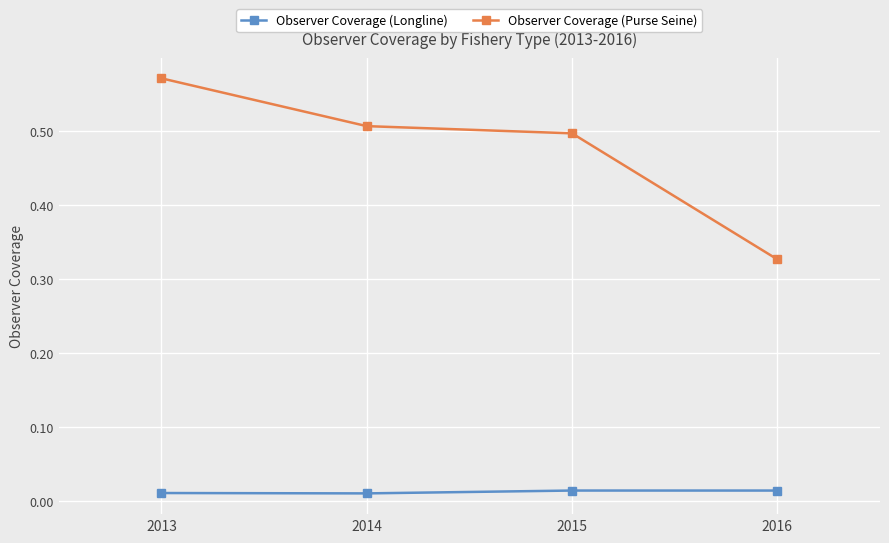

What is the sum of all Observer Coverage (Purse Seine) values?

1.9